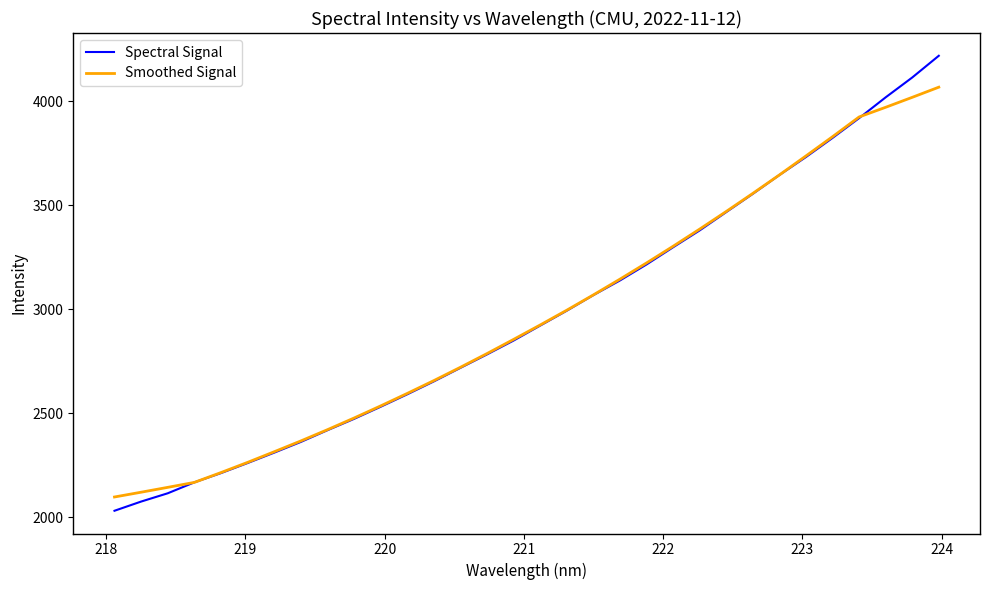

Which series has the widest spread of values?

Spectral Signal